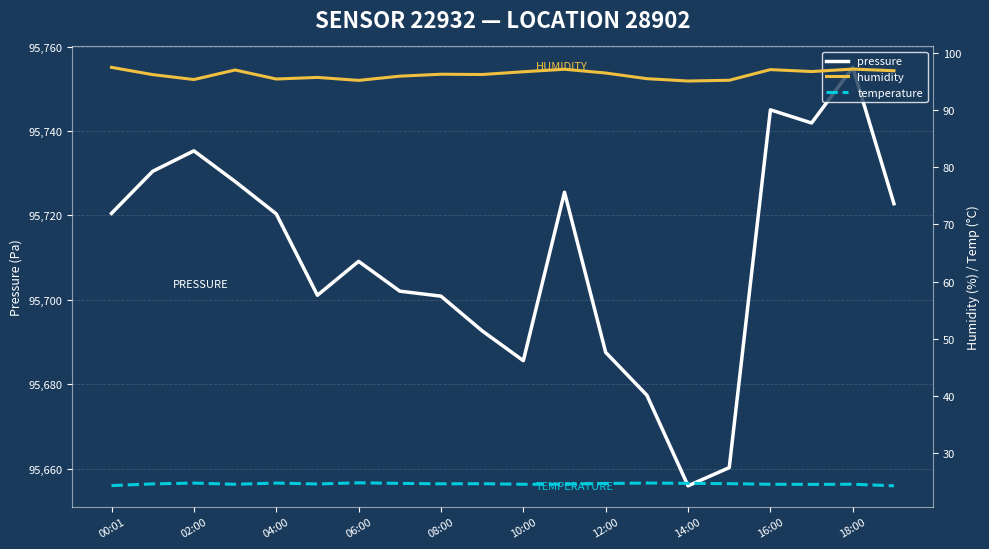

Read the temperature value at 15.

24.6